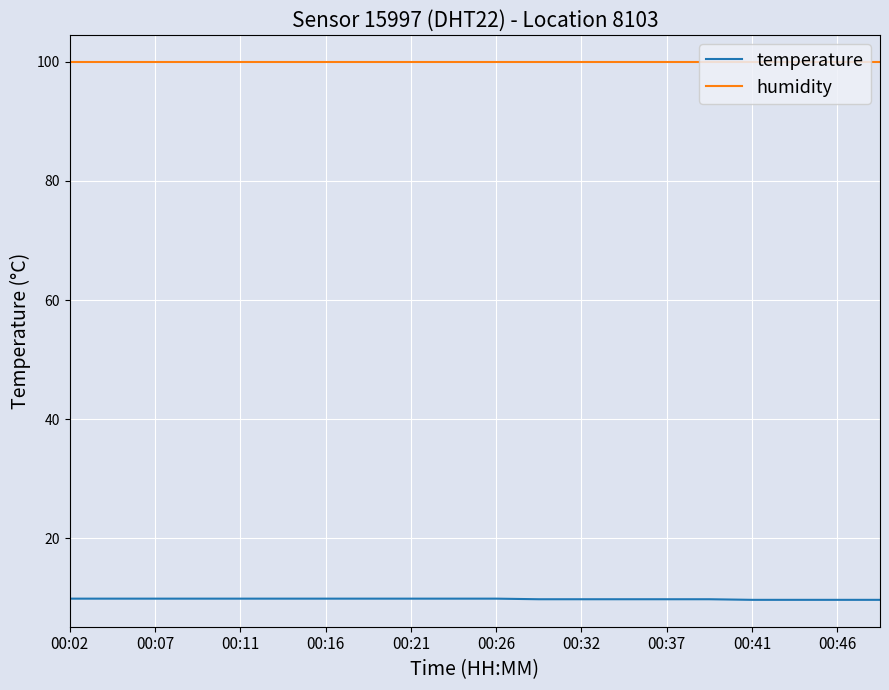

True or false: humidity and temperature intersect in this chart.

False